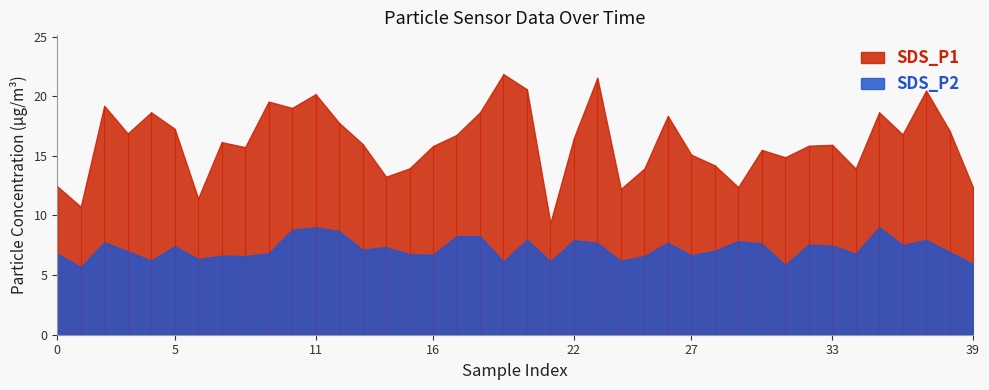

How many lines are shown in the chart?

2